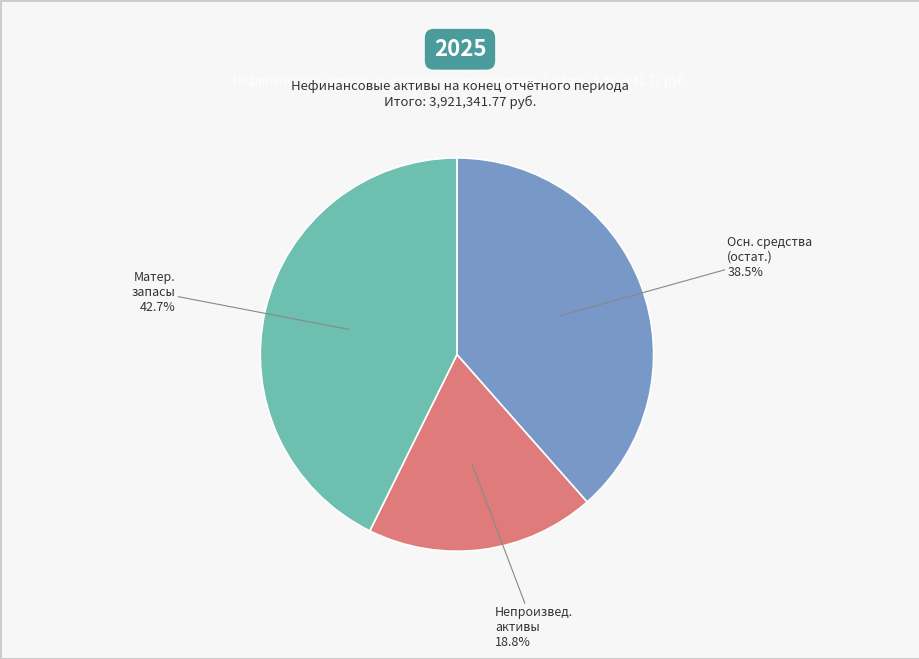

Is there any slice that represents more than half of the pie?

No